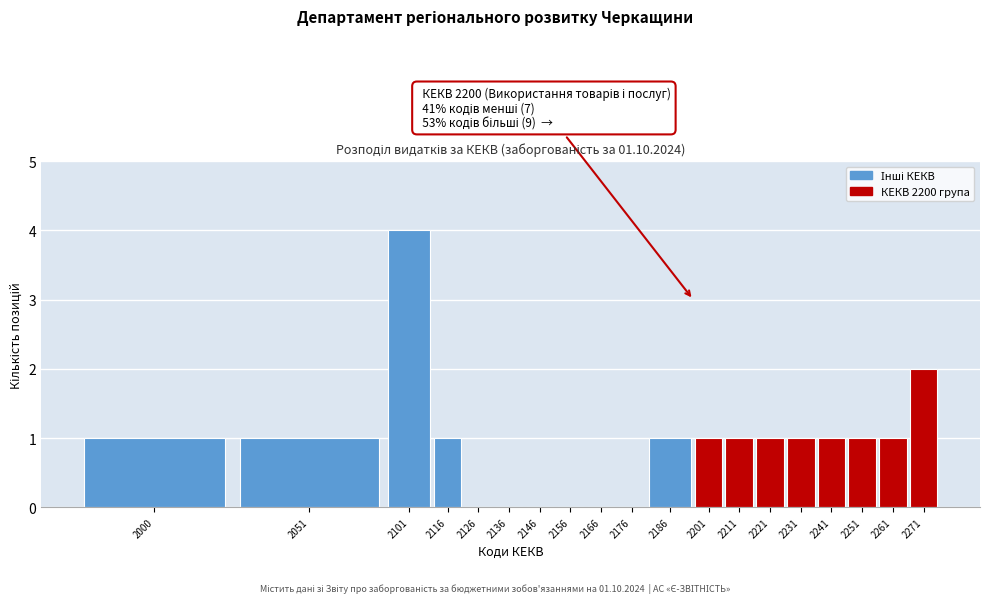

Reading left to right, list all the values displayed in this chart.

2000=1	2051=1	2101=4	2116=1	2126=0	2136=0	2146=0	2156=0	2166=0	2176=0	2186=1	2201=1	2211=1	2221=1	2231=1	2241=1	2251=1	2261=1	2271=2